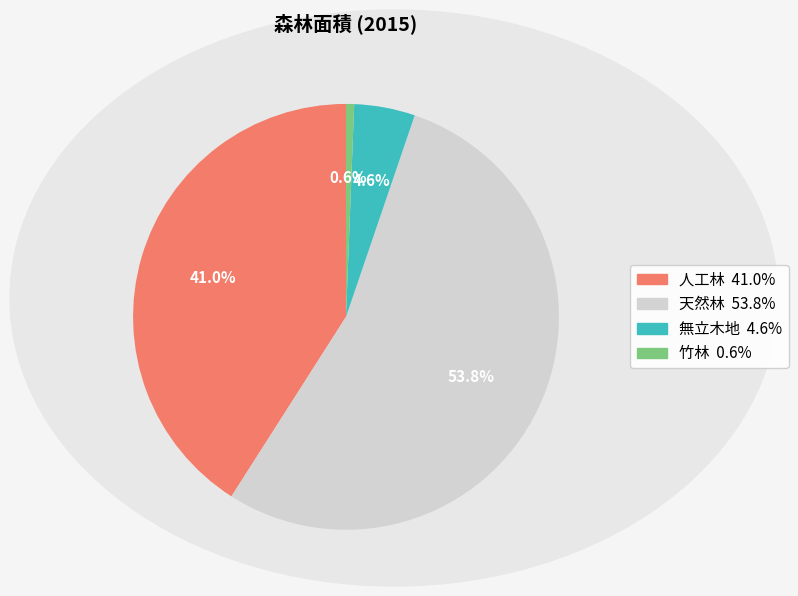

What percentage is the 人工林 slice, to the nearest percent?

41%